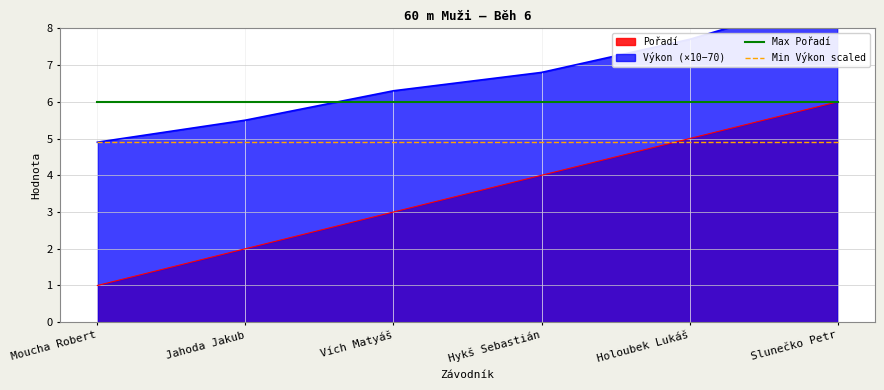

Is the value of Max Pořadí at Jahoda Jakub greater than the value of Min Výkon scaled at Hykš Sebastián?

Yes